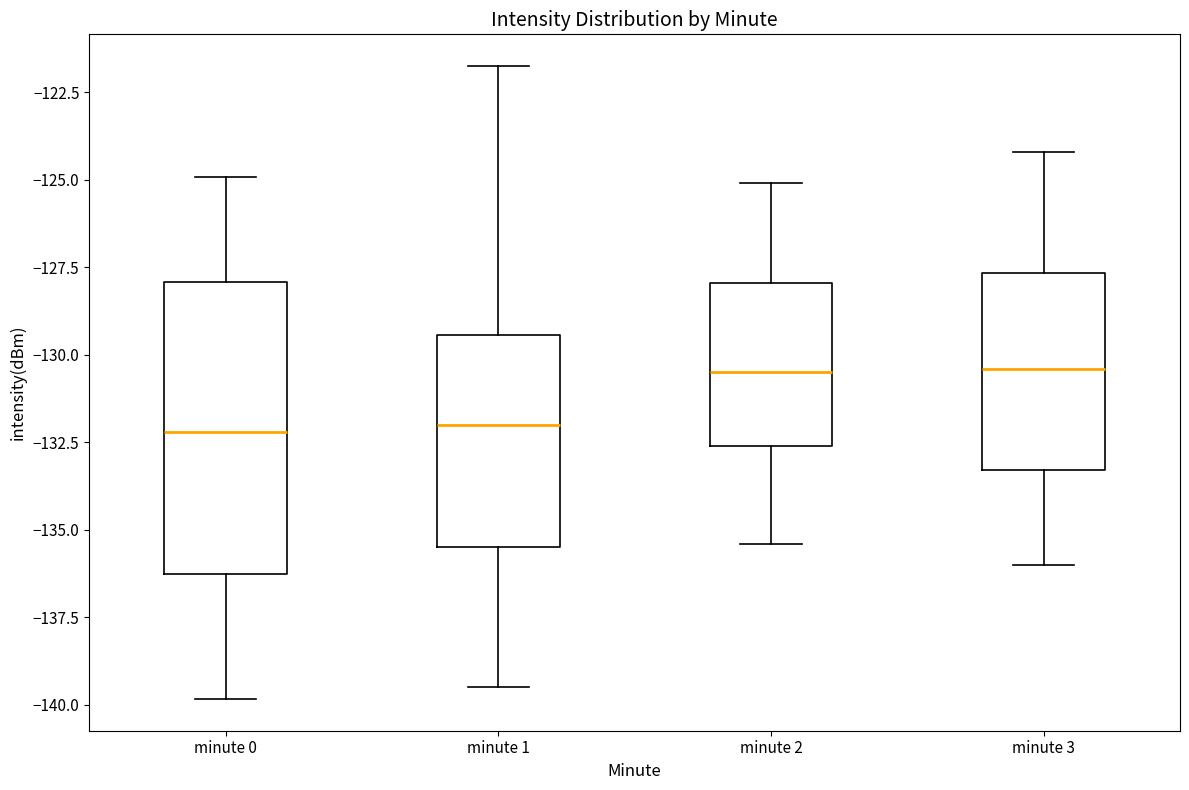

Reading left to right, transcribe this box plot: for each box, give where its median line is, the range the box spans, and where its two whiskers end, as read against the y-axis. The values are not printed on the chart, so give them approximately, as read against the axis.

minute 0: median -132.0, box -136.5 to -128.0, whiskers -140.0 to -125.0
minute 1: median -132.0, box -135.5 to -129.5, whiskers -139.5 to -121.5
minute 2: median -130.5, box -132.5 to -128.0, whiskers -135.5 to -125.0
minute 3: median -130.5, box -133.5 to -127.5, whiskers -136.0 to -124.0